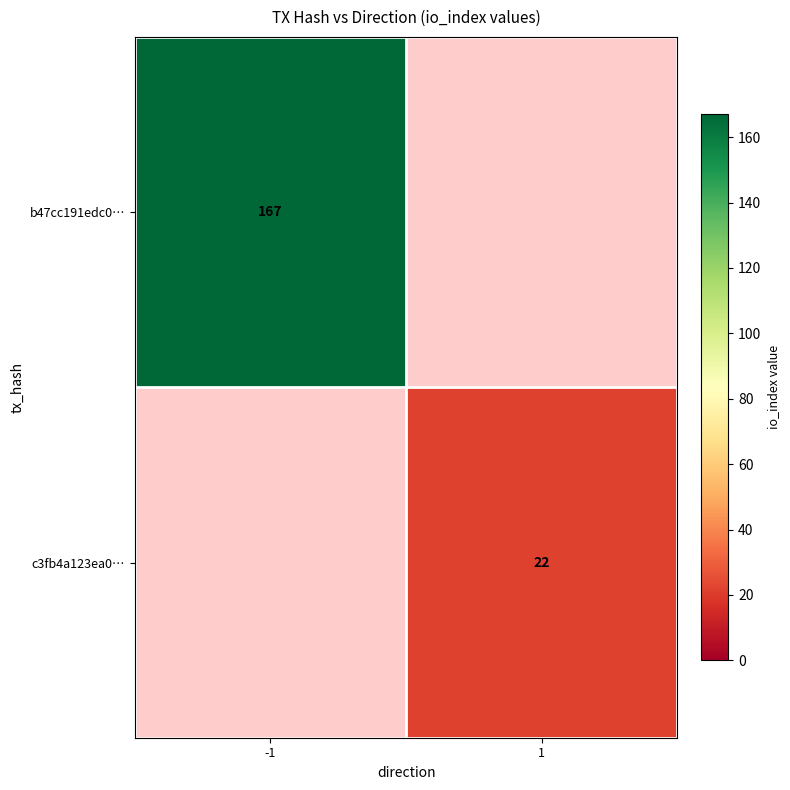

The value of c3fb4a123ea0… at 1 is 22. True or false?

True